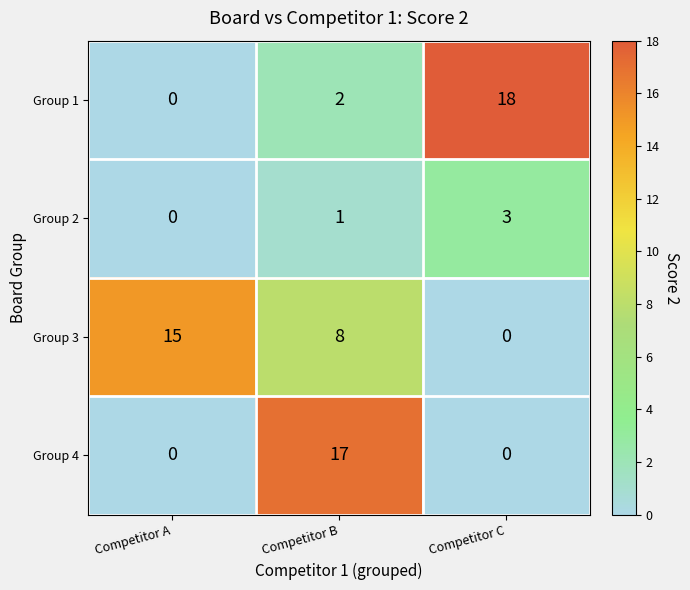

Which category has the highest value across all series?

Competitor C